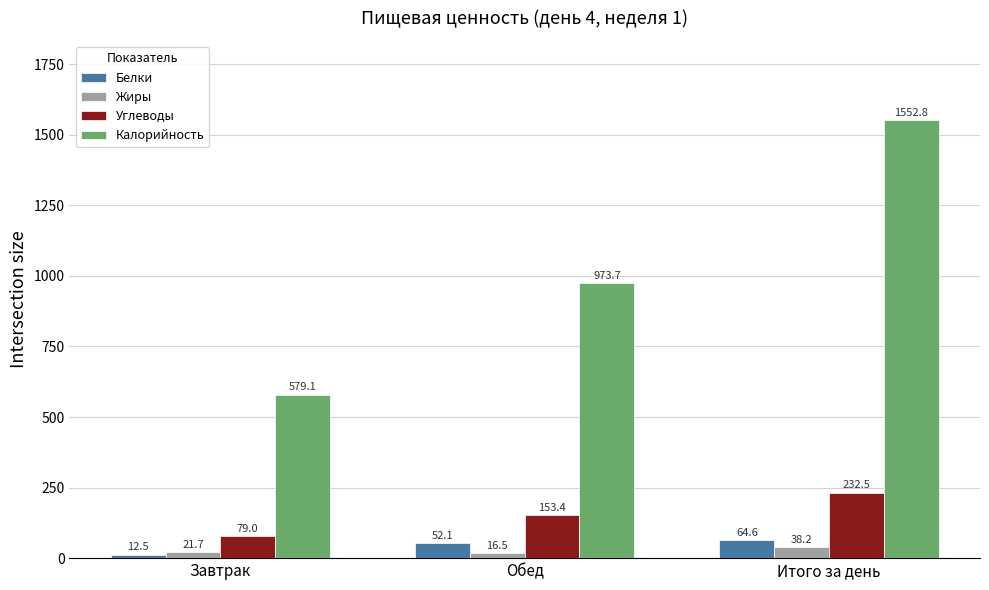

The Углеводы series shows 40.3 at Обед. True or false?

False